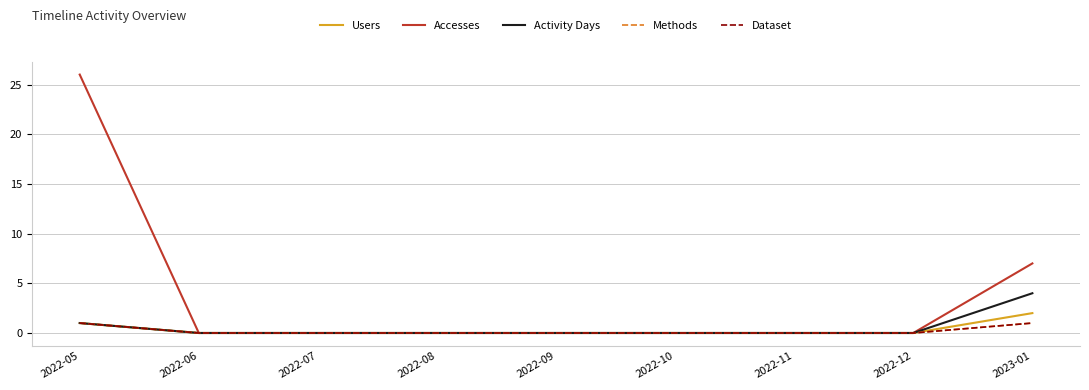

What is the highest value of the Accesses series?

26